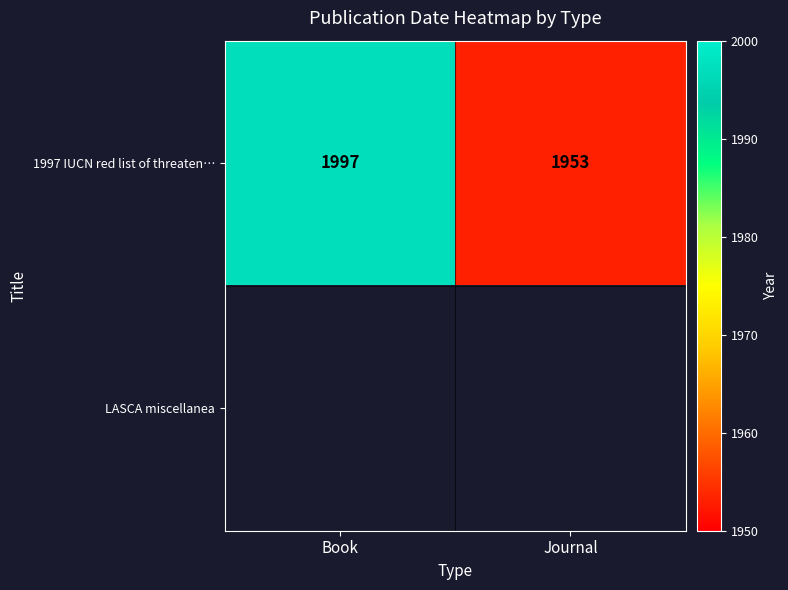

At which category does the chart reach its minimum across all series?

Journal